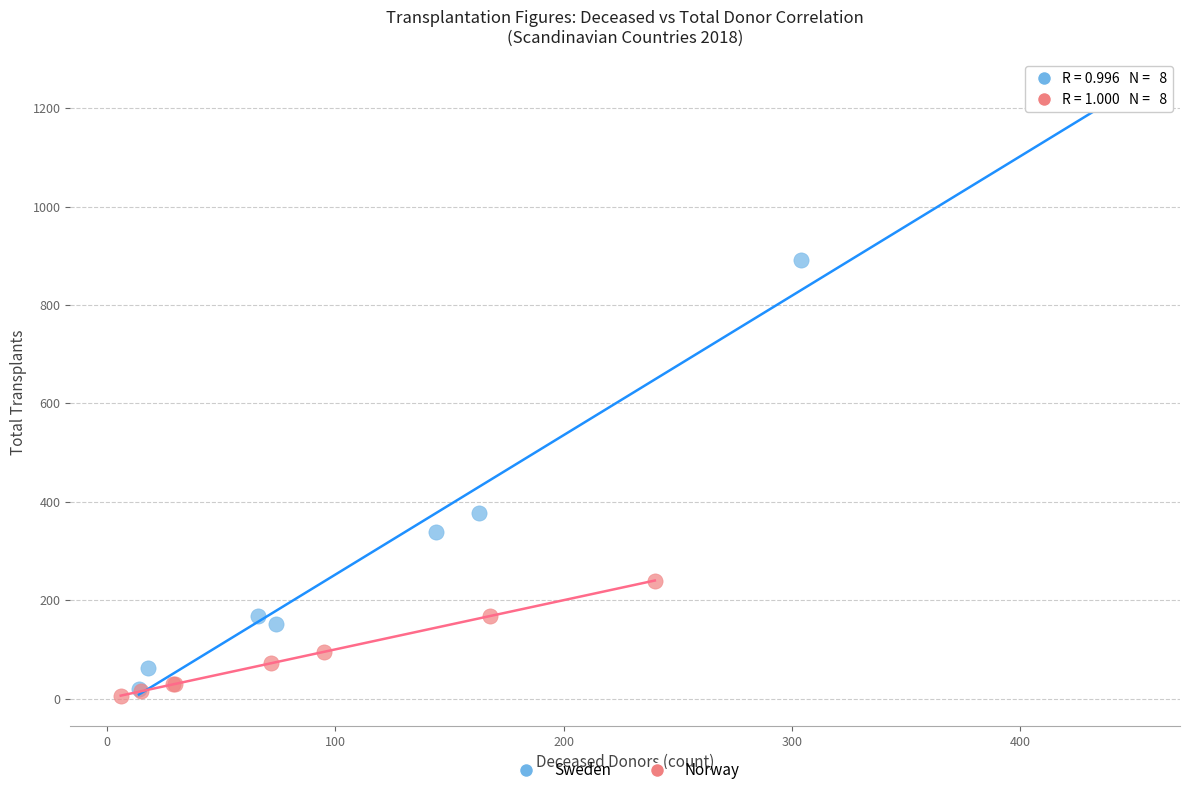

Which series has the largest Y range (max minus min)?

Sweden